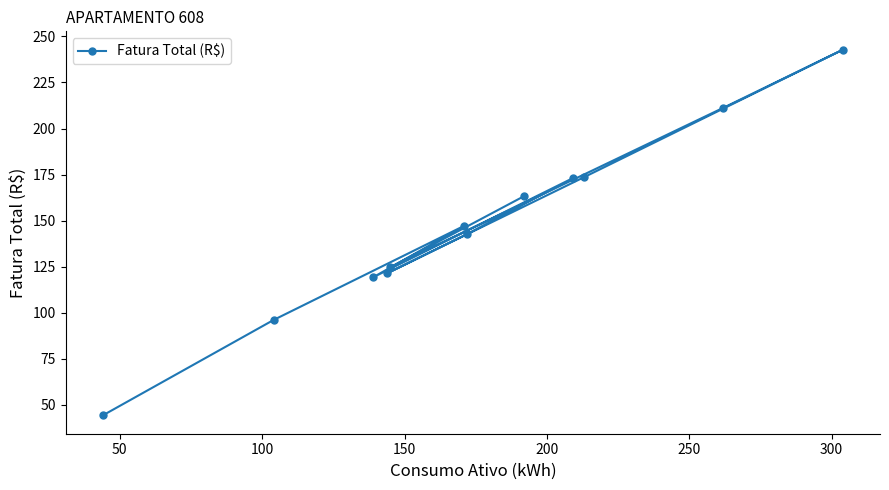

Does the chart display data point markers on the line(s)?

Yes